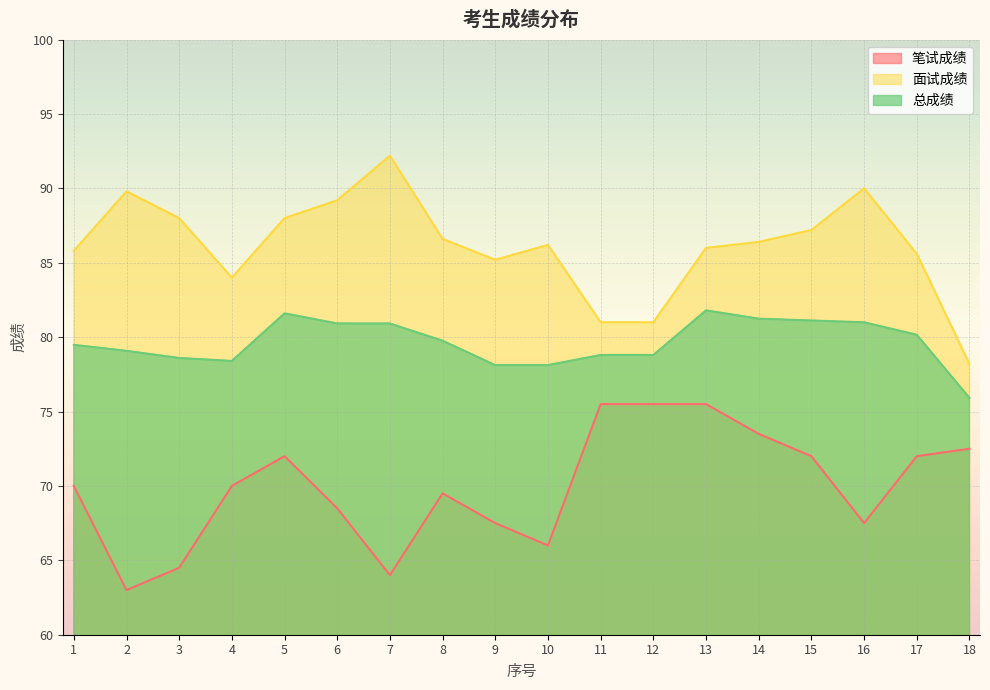

How many interior local valleys does the 笔试成绩 series have?

4